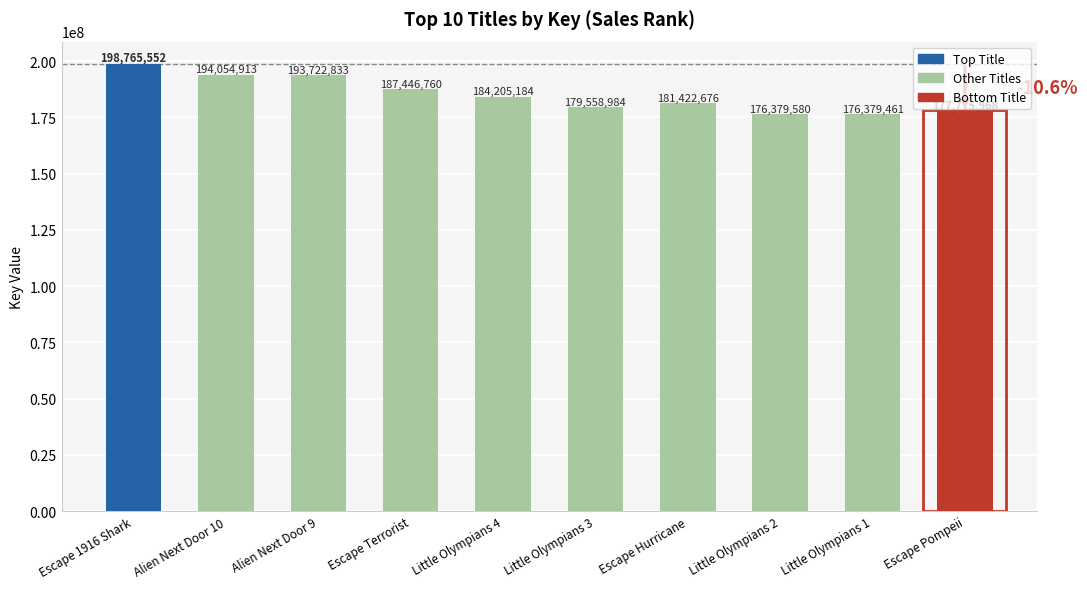

How many data points does each series have?

10